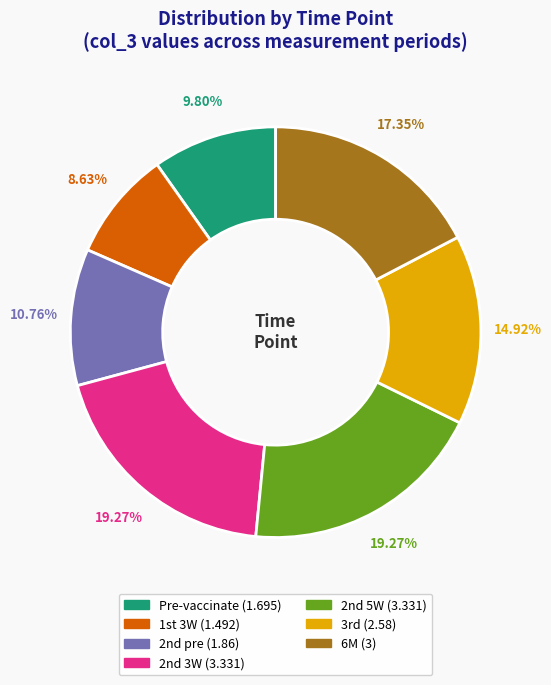

To the nearest percent, what is the difference between the Pre-vaccinate and 6M slice percentages?

8%